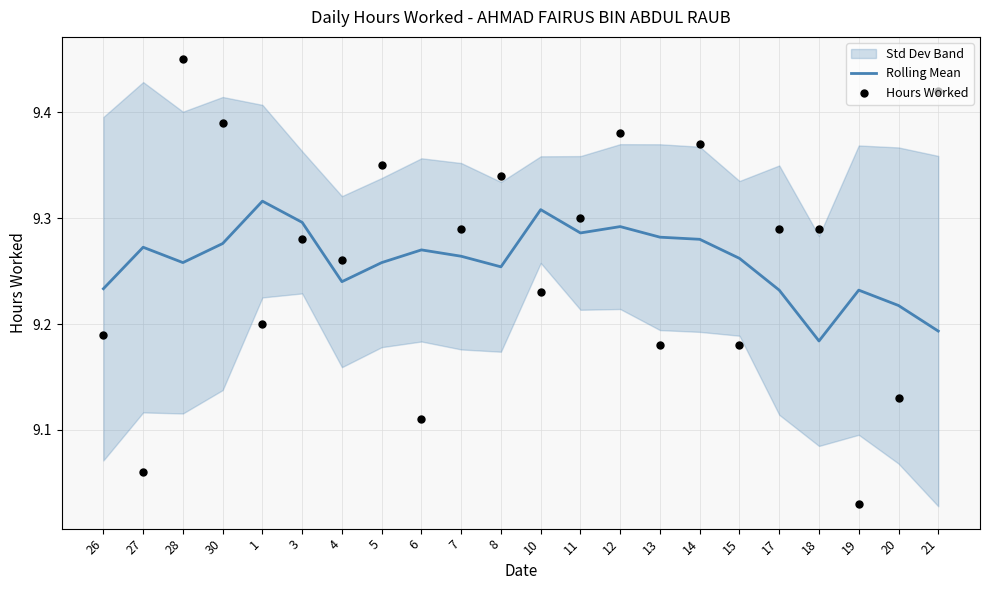

At how many categories does at least one series exceed 9?

22